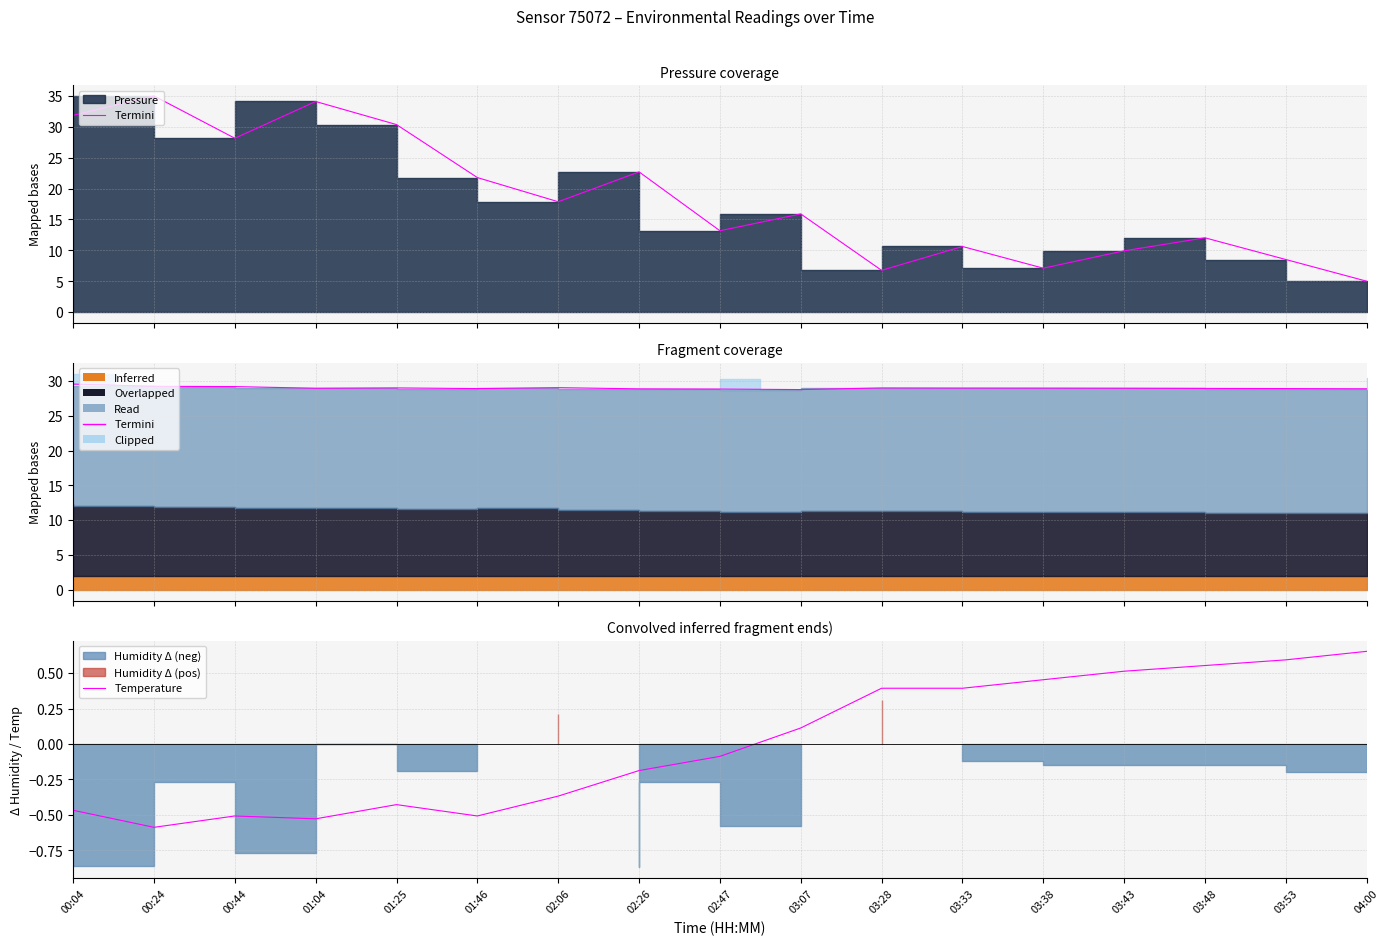

True or false: Temperature has more than 1 interior local peaks.

True